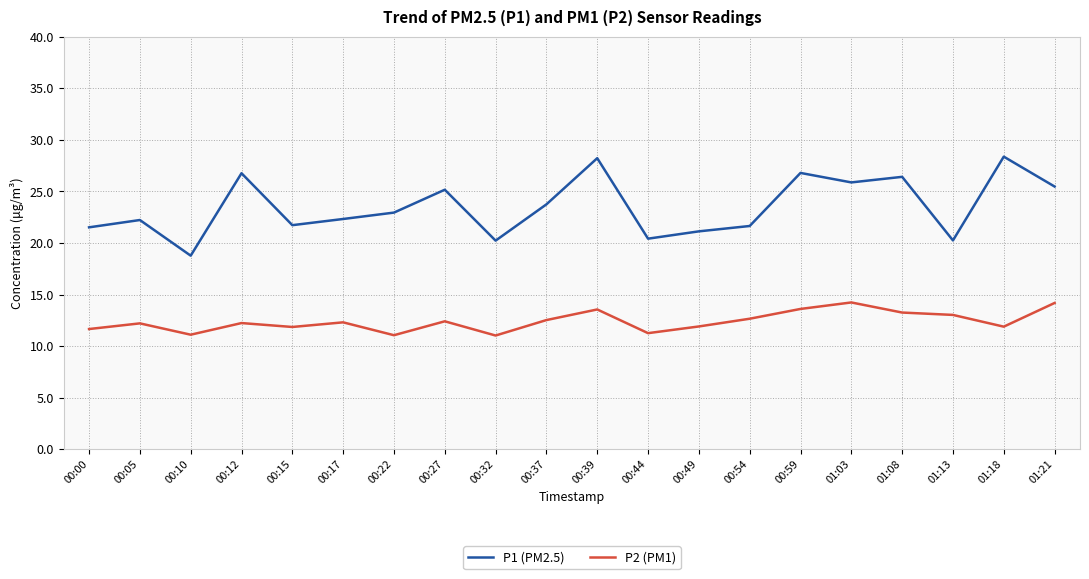

How many lines are shown in the chart?

2